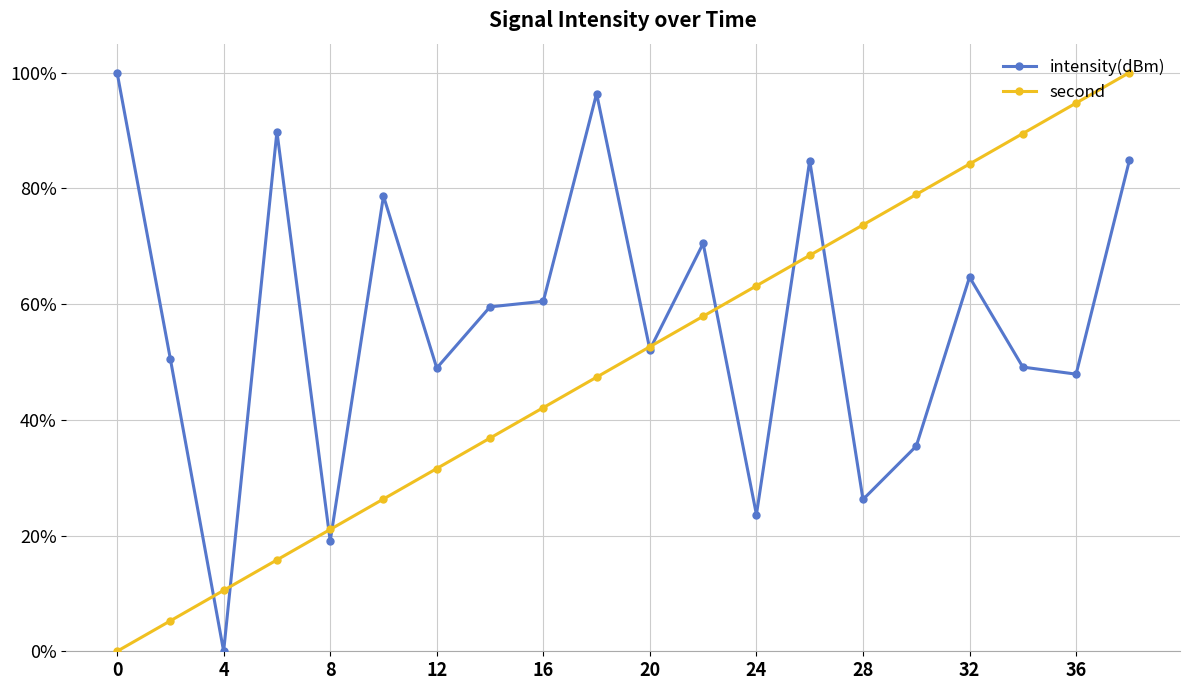

Rank the series by their average value, from highest to lowest.

intensity(dBm), second